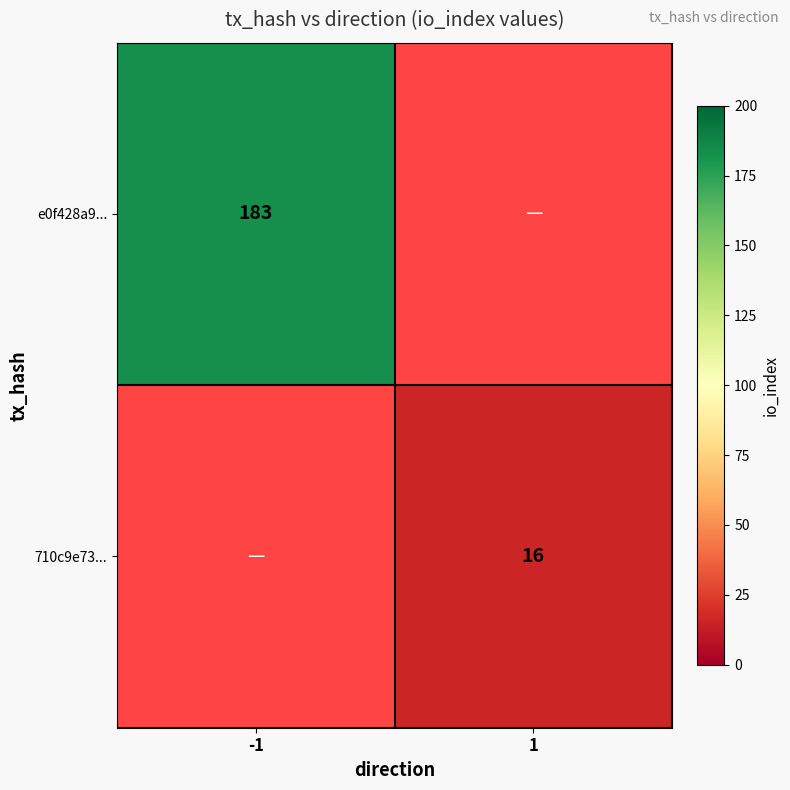

True or false: 710c9e73... has a value of 16 at 1.

True